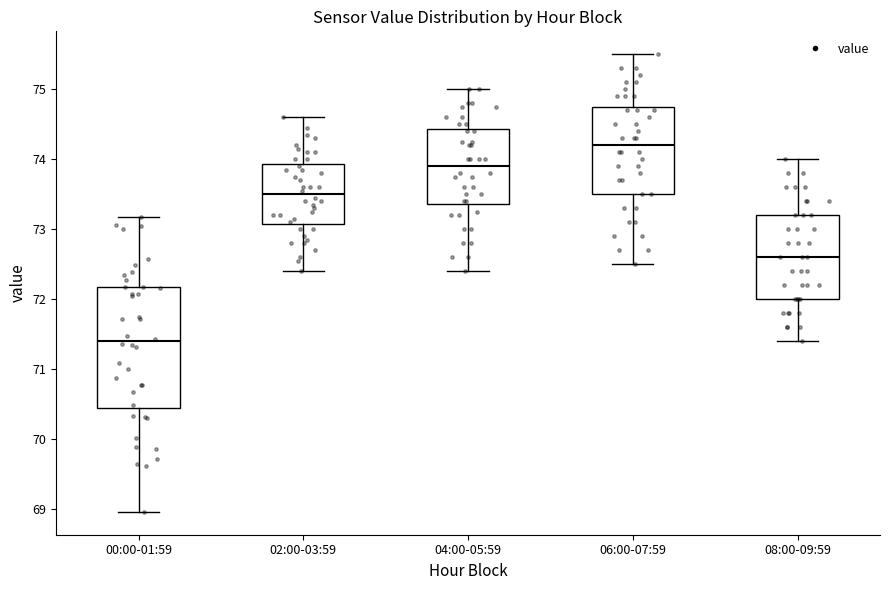

Reading left to right, read every box against the y-axis: the position of its median line, the range the box covers, and the ends of its whiskers. The values are not printed on the chart, so give them approximately, as read against the axis.

00:00-01:59: median 71.4, box 70.4 to 72.2, whiskers 69.0 to 73.2
02:00-03:59: median 73.5, box 73.1 to 73.9, whiskers 72.4 to 74.6
04:00-05:59: median 73.9, box 73.4 to 74.4, whiskers 72.4 to 75.0
06:00-07:59: median 74.2, box 73.5 to 74.8, whiskers 72.5 to 75.5
08:00-09:59: median 72.6, box 72.0 to 73.2, whiskers 71.4 to 74.0